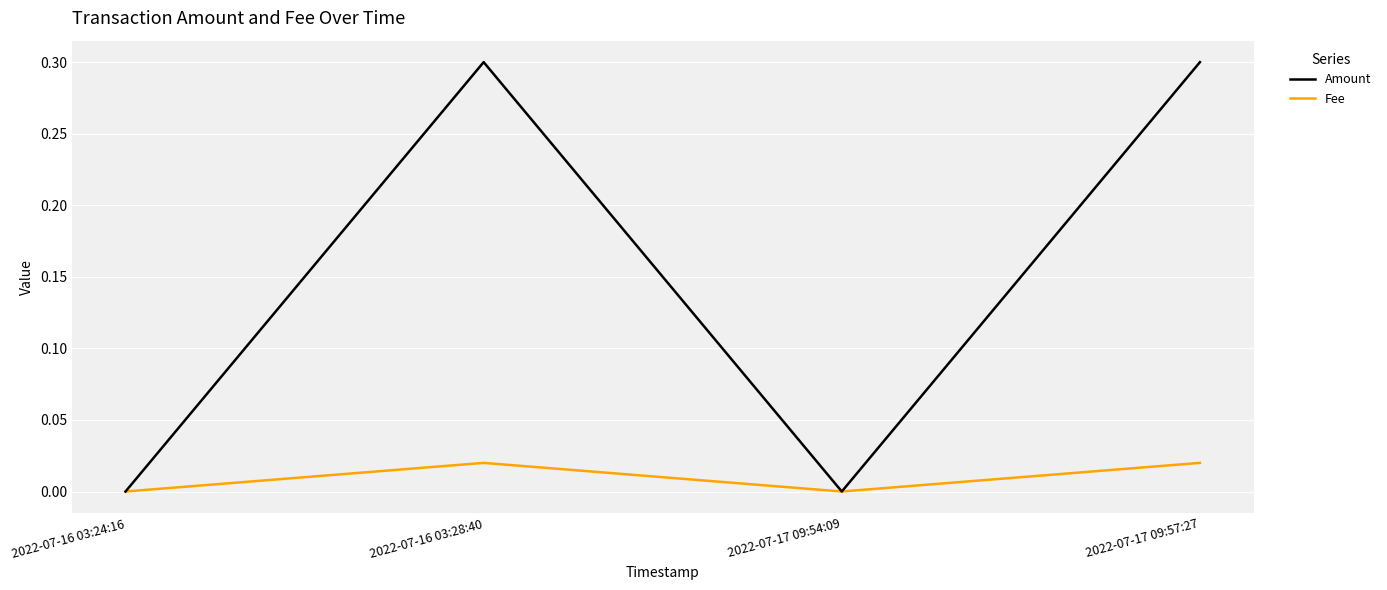

What are all the series names shown in the legend?

Amount, Fee